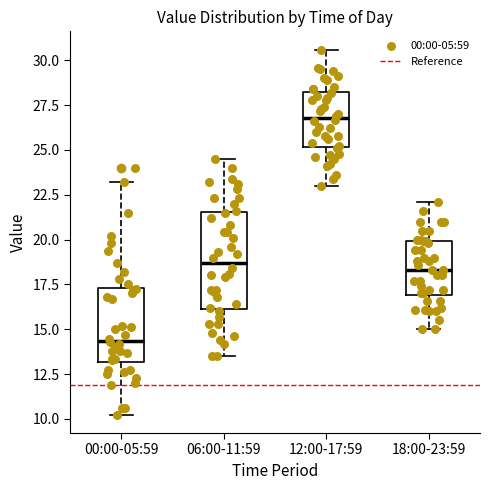

Comparing the boxes themselves (not the whiskers), which one is the tallest?

06:00-11:59